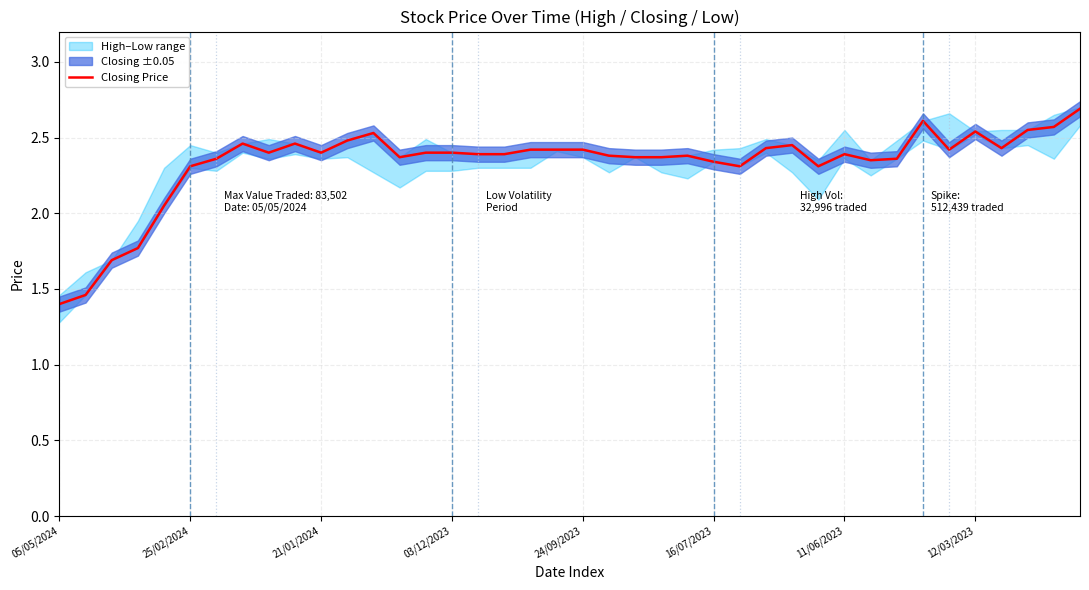

Reading left to right, list all the values displayed in this chart.

1.4	1.5	1.7	1.8	2.0	2.3	2.4	2.5	2.4	2.5	2.4	2.5	2.5	2.4	2.4	2.4	2.4	2.4	2.4	2.4	2.4	2.4	2.4	2.4	2.4	2.3	2.3	2.4	2.5	2.3	2.4	2.4	2.4	2.6	2.4	2.5	2.4	2.5	2.6	2.7